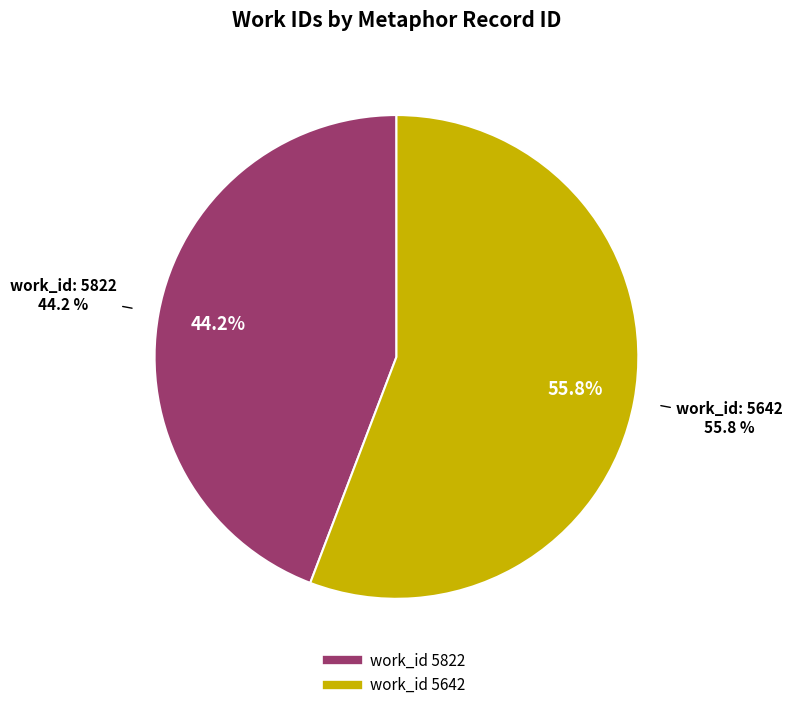

Combined, what portion of the pie is 5642 and 5822?

100.0%